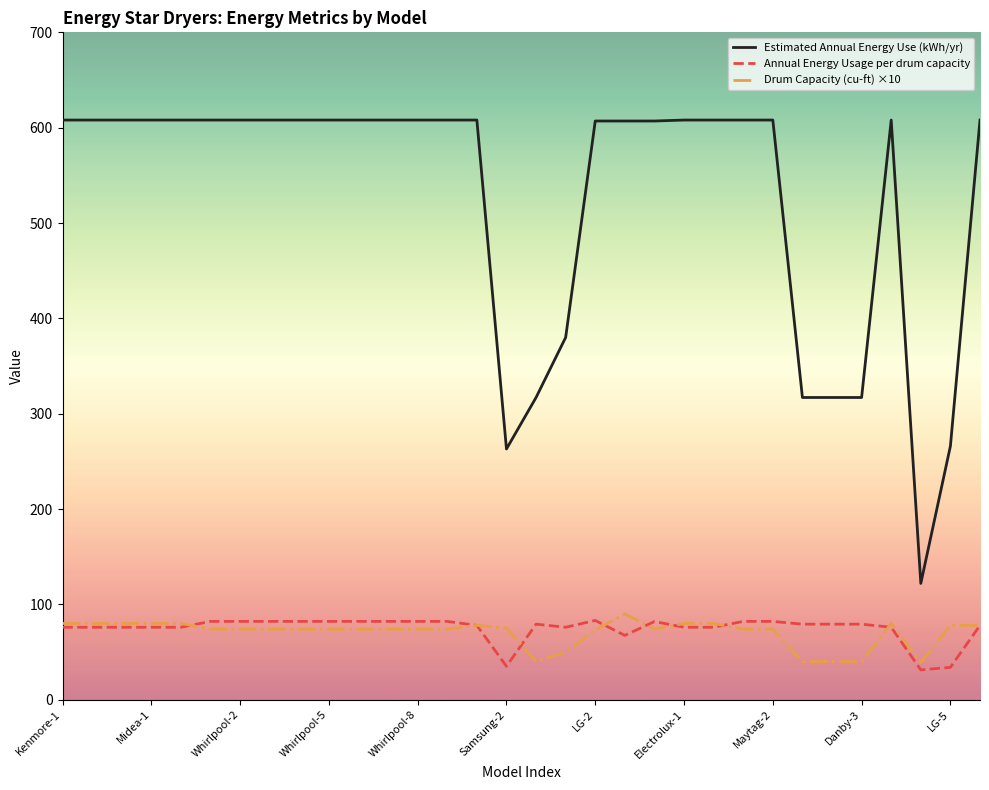

True or false: Annual Energy Usage per drum capacity and Drum Capacity (cu-ft) ×10 cross at least once.

True